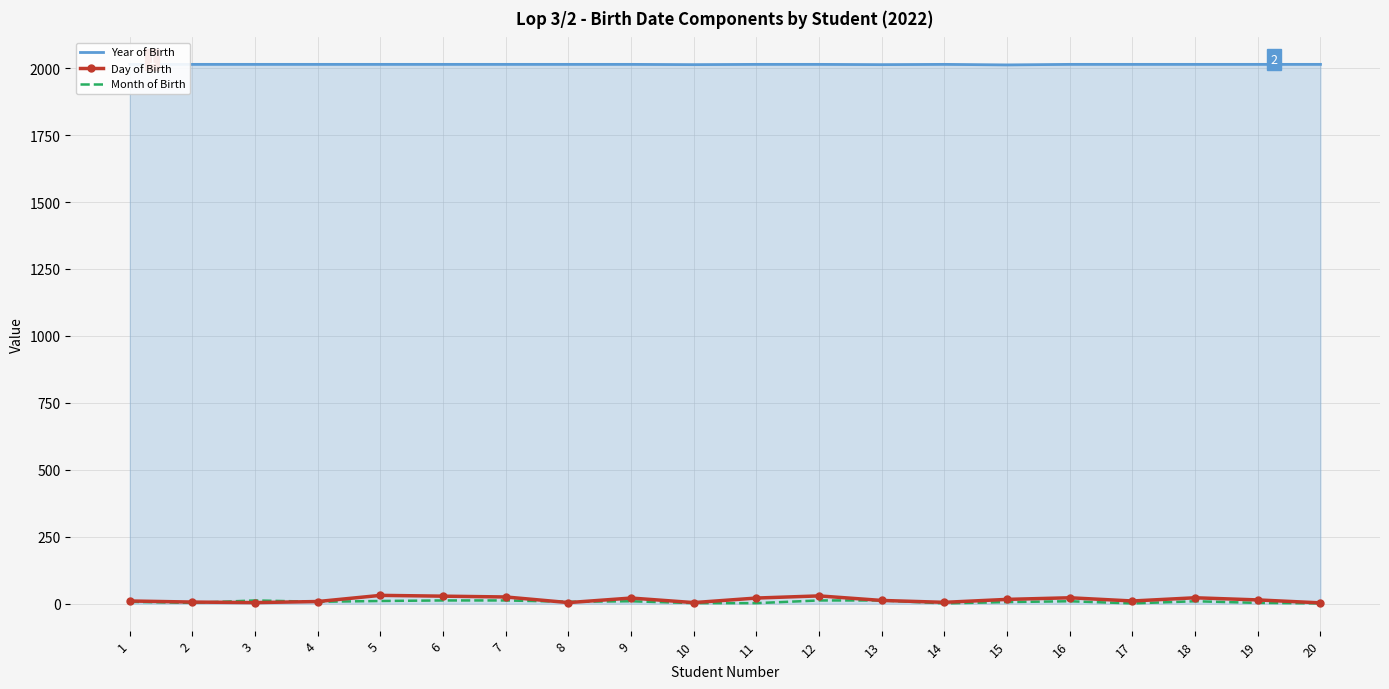

What are all the series names shown in the legend?

Year of Birth, Day of Birth, Month of Birth